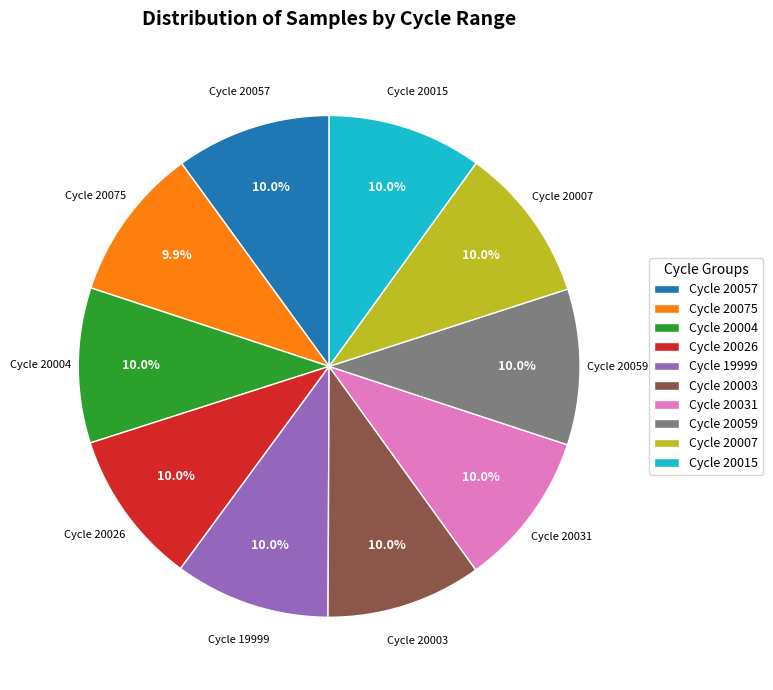

What is the ratio of the value at Cycle 19999 to the value at Cycle 20007?

1.0